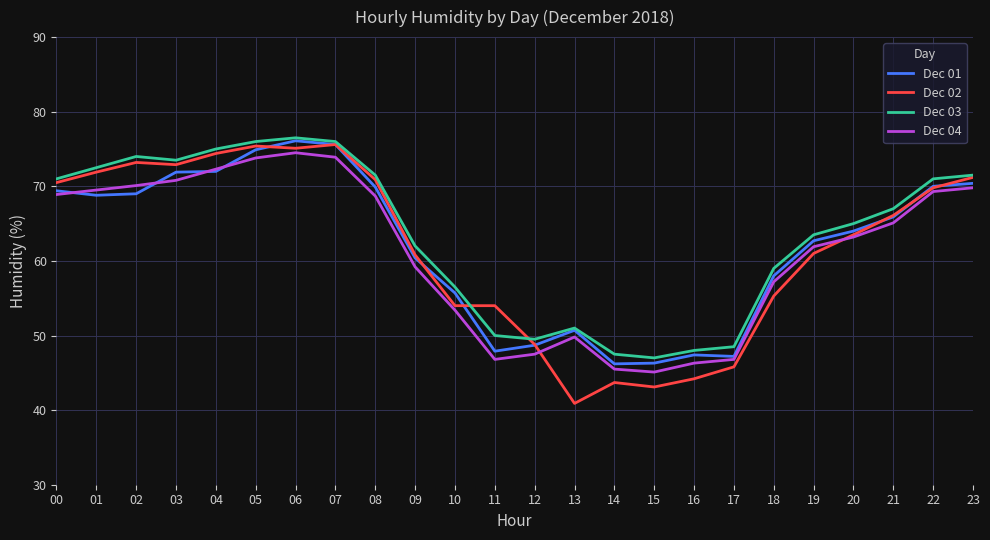

The Dec 02 series shows 27.1 at 17. True or false?

False